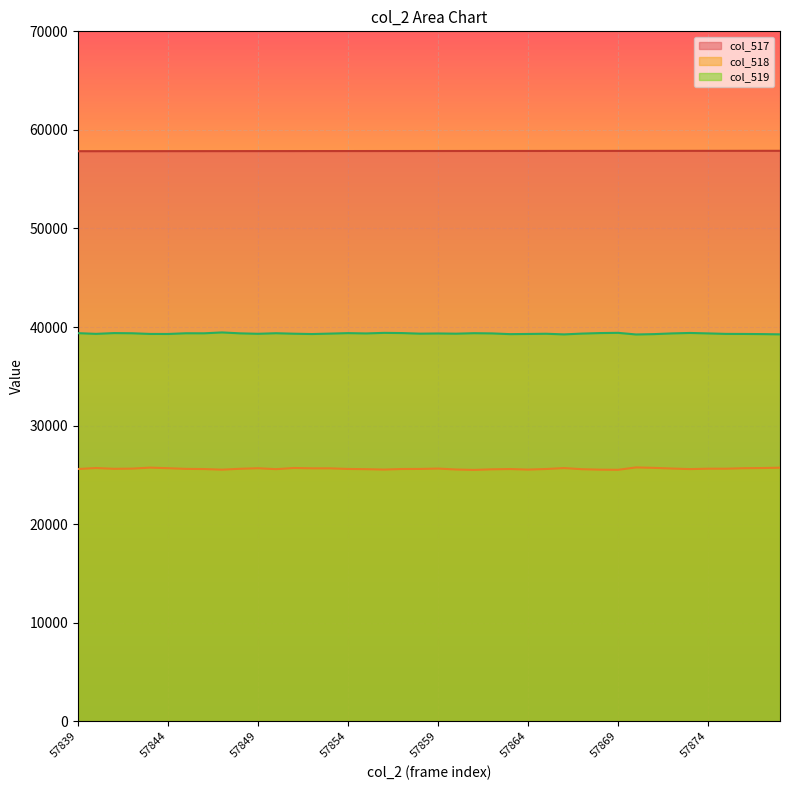

What is the difference between the maximum and minimum values in the col_517 series?

39